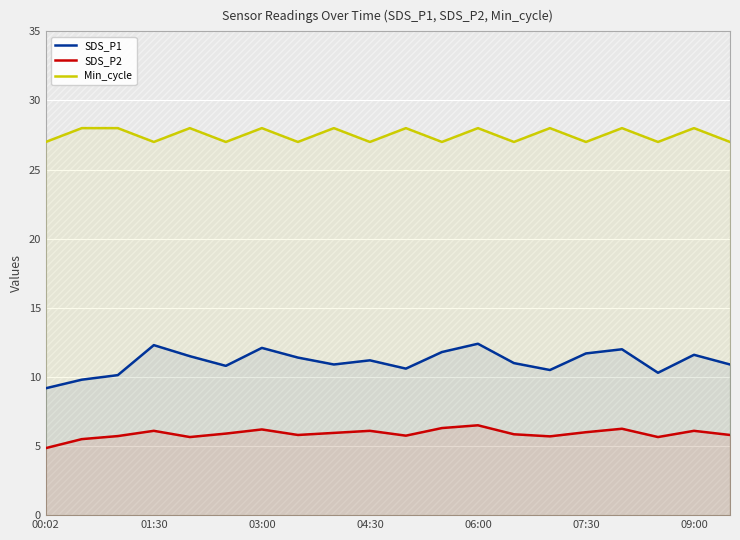

Which series changed the most between 7 and 11?

SDS_P2